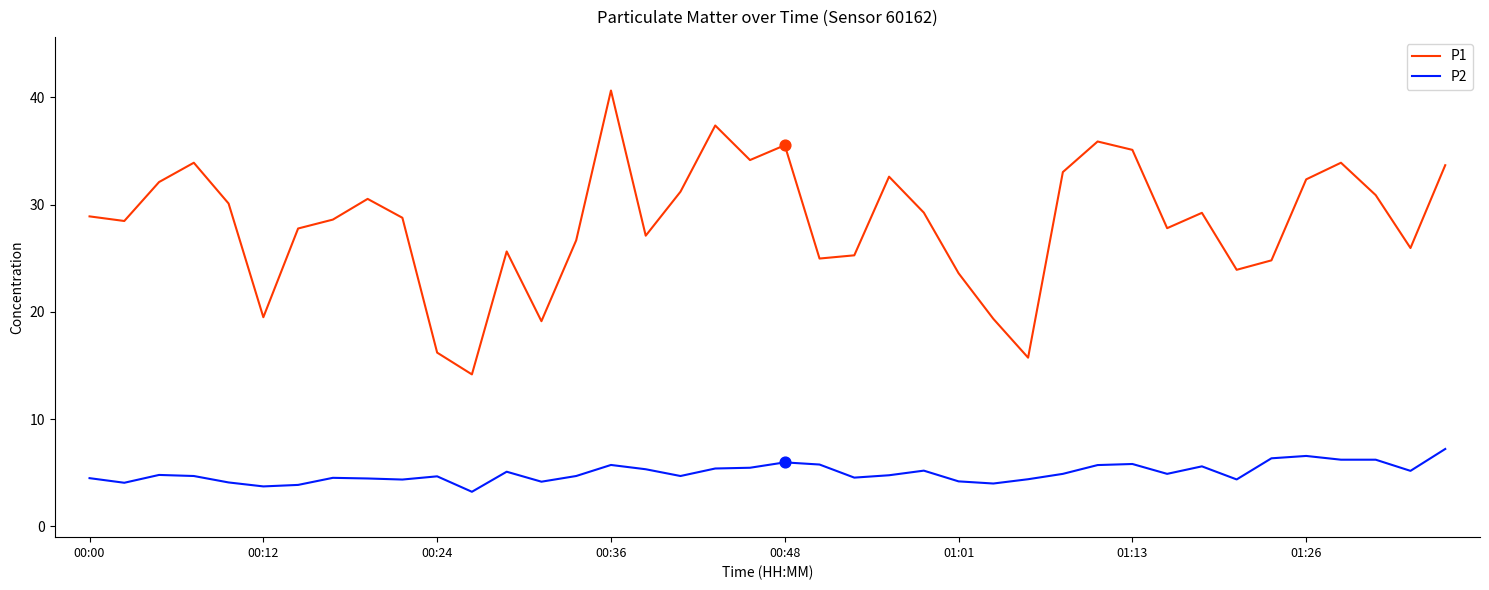

Which series has the largest total across all categories?

P1